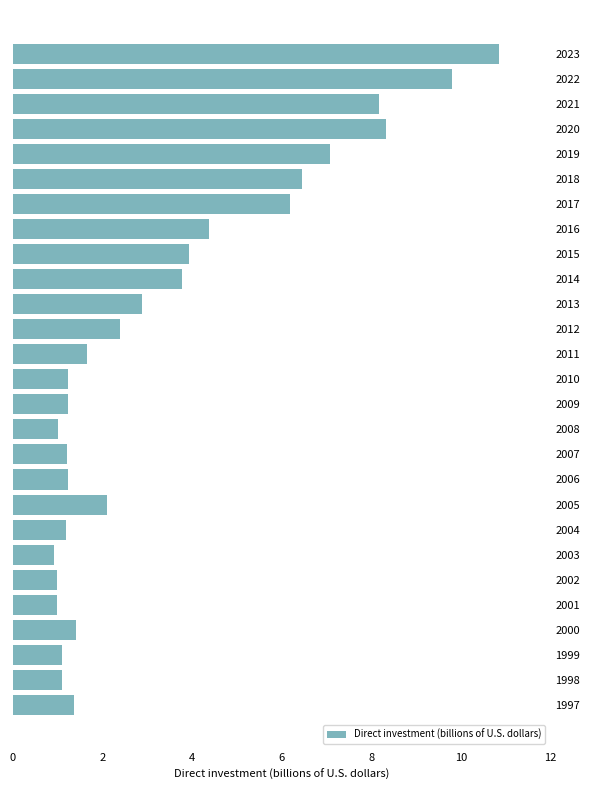

What is the difference between the values at 1997 and 2001?

0.4